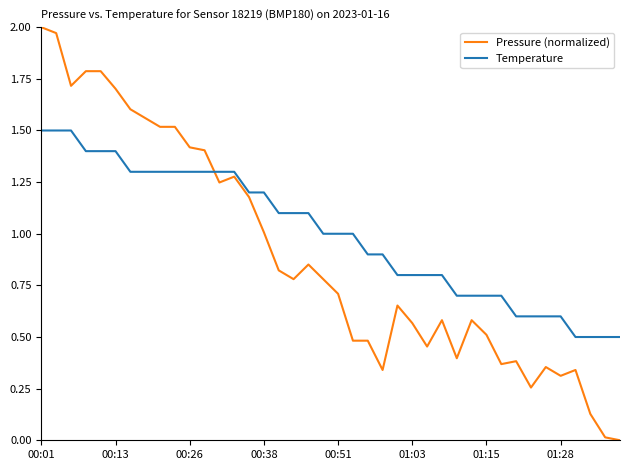

List the series in order of their peak value, lowest first.

Temperature, Pressure (normalized)